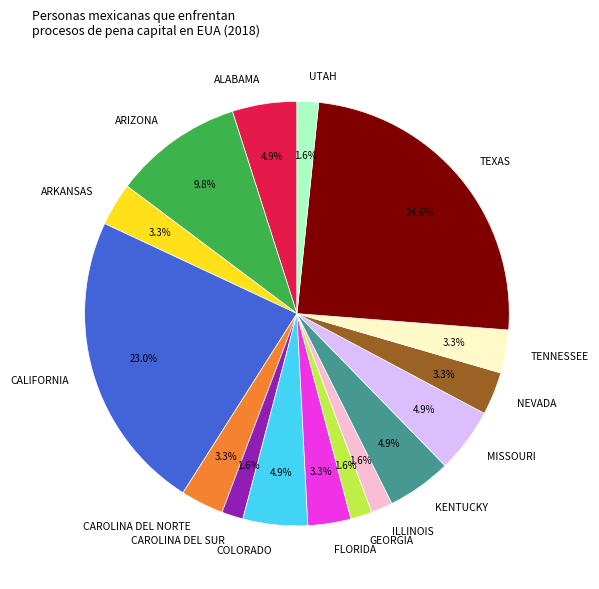

Does ARKANSAS account for over 50% of the chart?

No